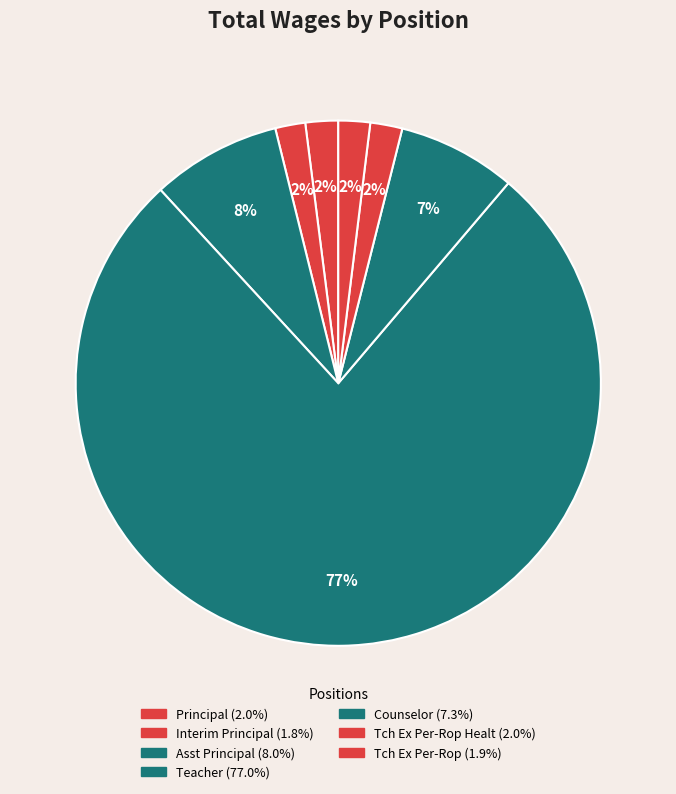

How many slices are in this pie chart?

7